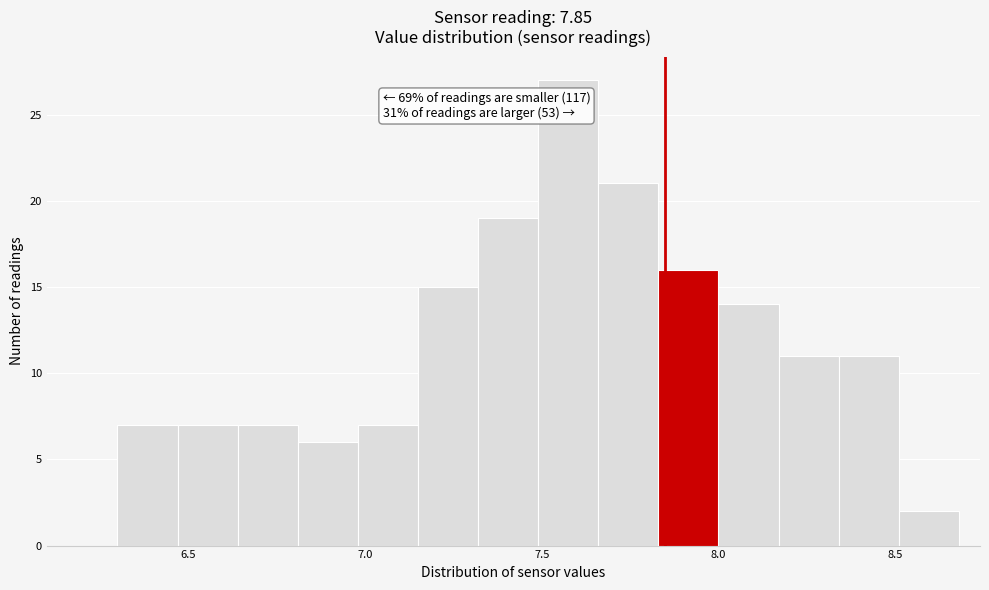

Read against the x-axis, roughly where is the centre of the tallest bar?

7.60